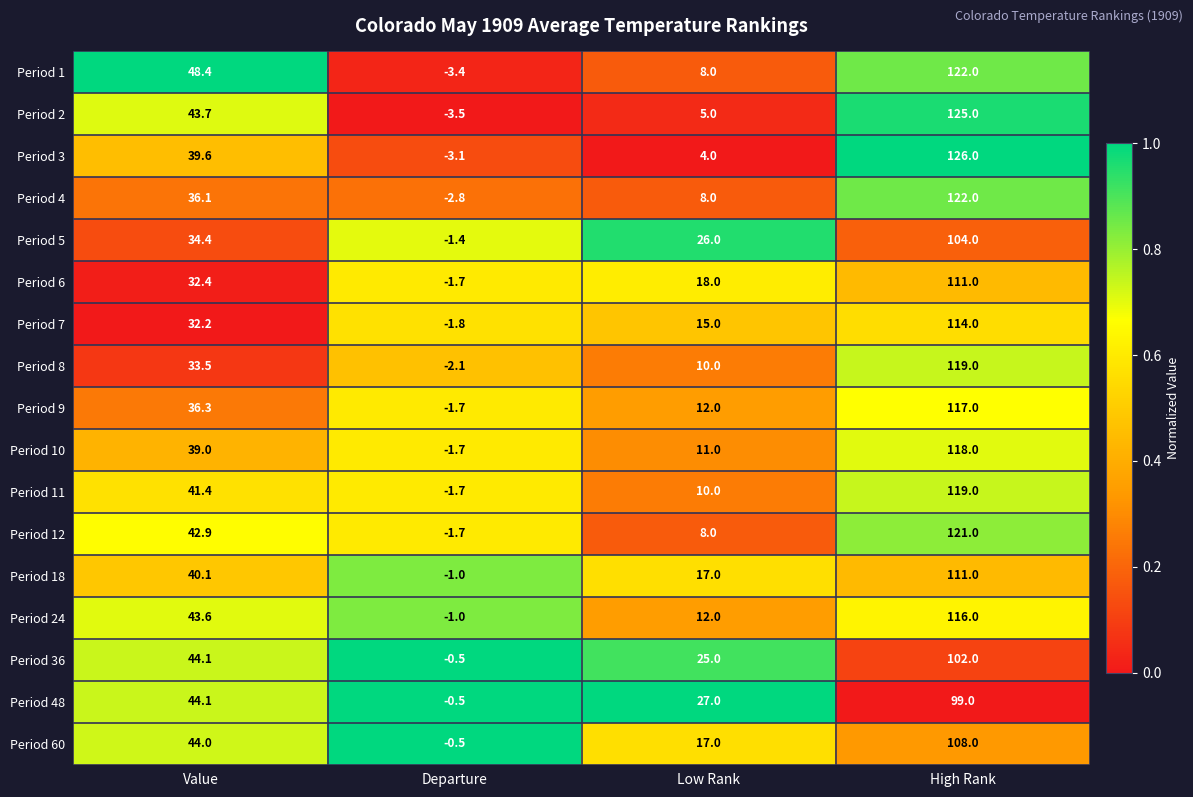

List the labels in order of Period 12 value, largest first.

High Rank, Value, Low Rank, Departure